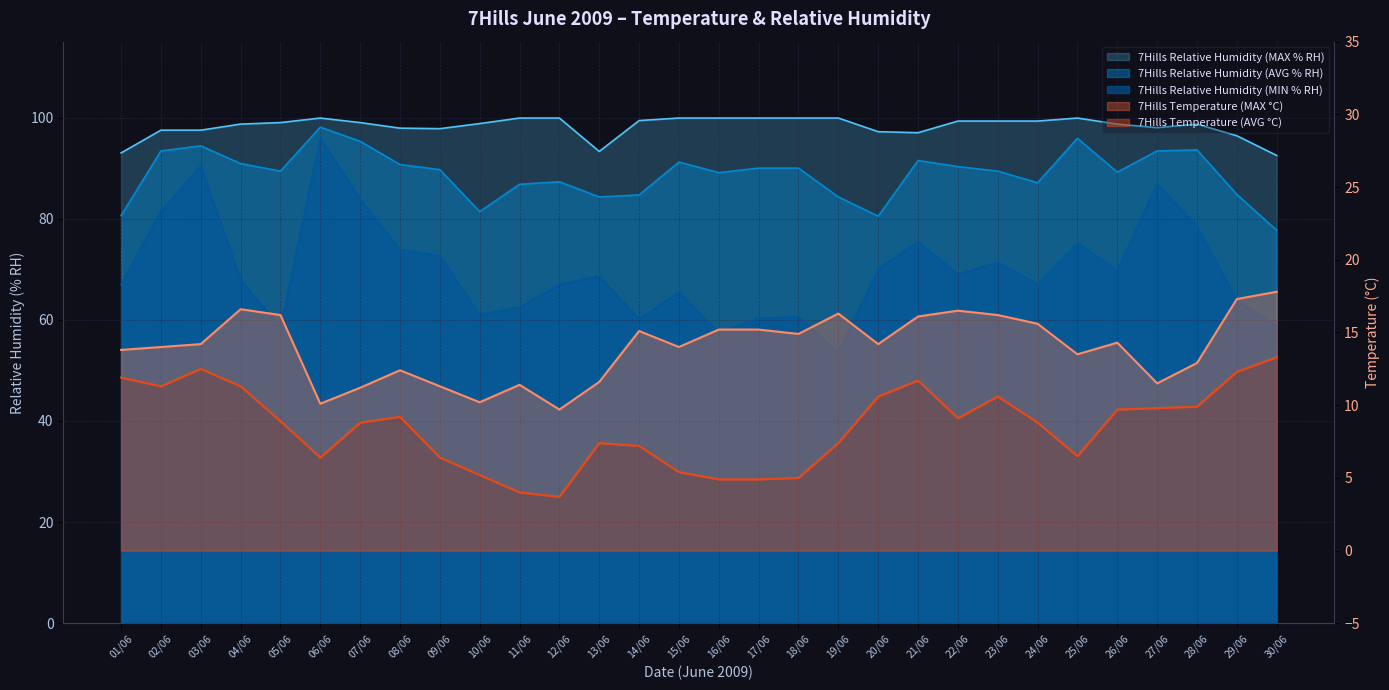

How many values in the 7Hills Relative Humidity (MIN % RH) series are below 68?

15